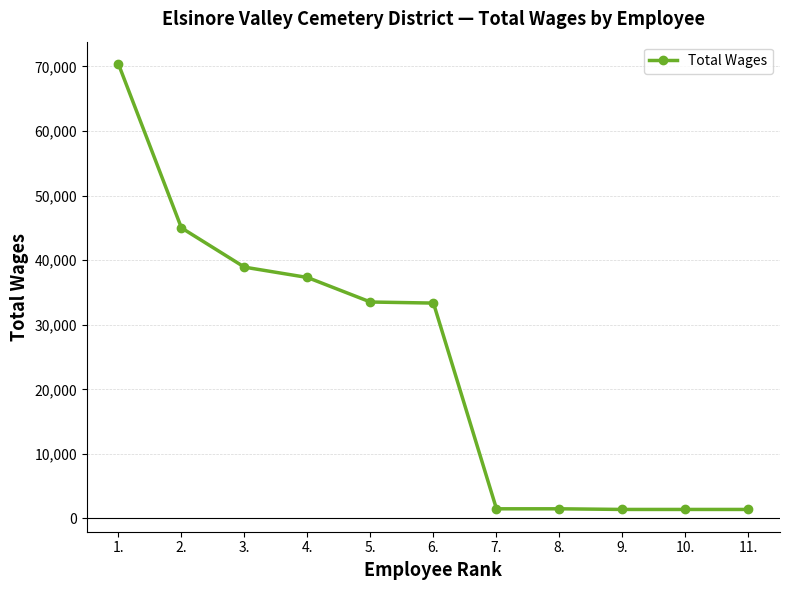

The value at 6. is 33354. True or false?

True